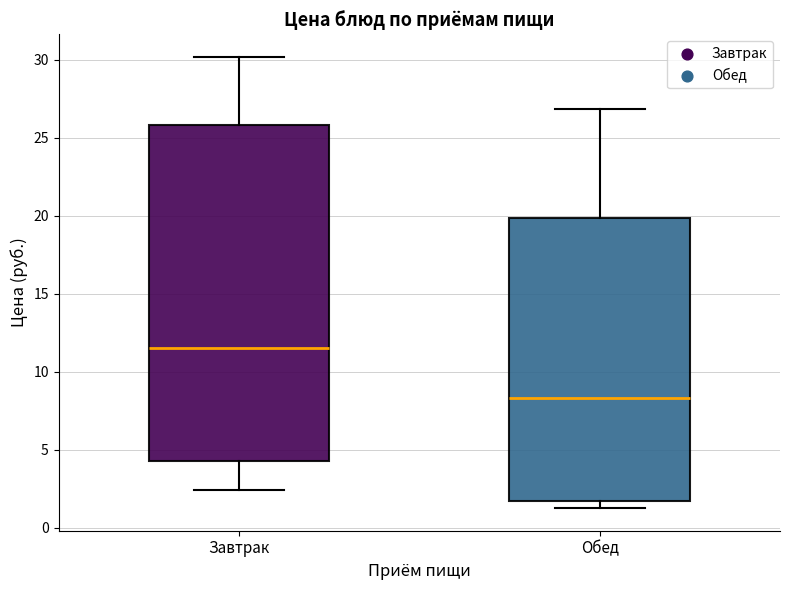

Which box is the tallest, from its lower edge to its upper edge?

Завтрак